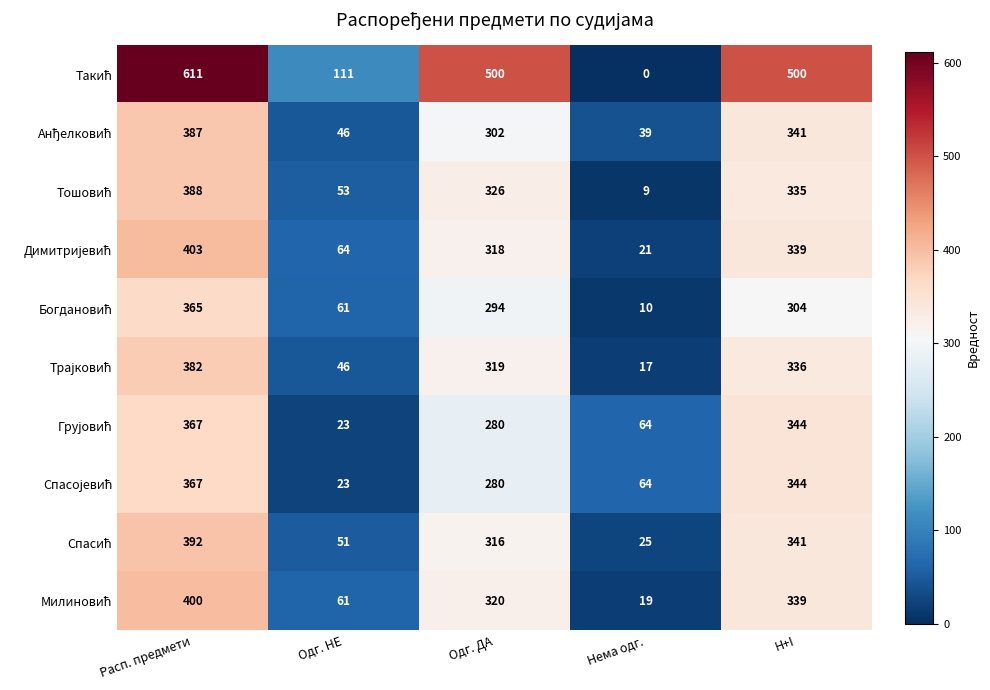

What is the greatest value displayed?

611